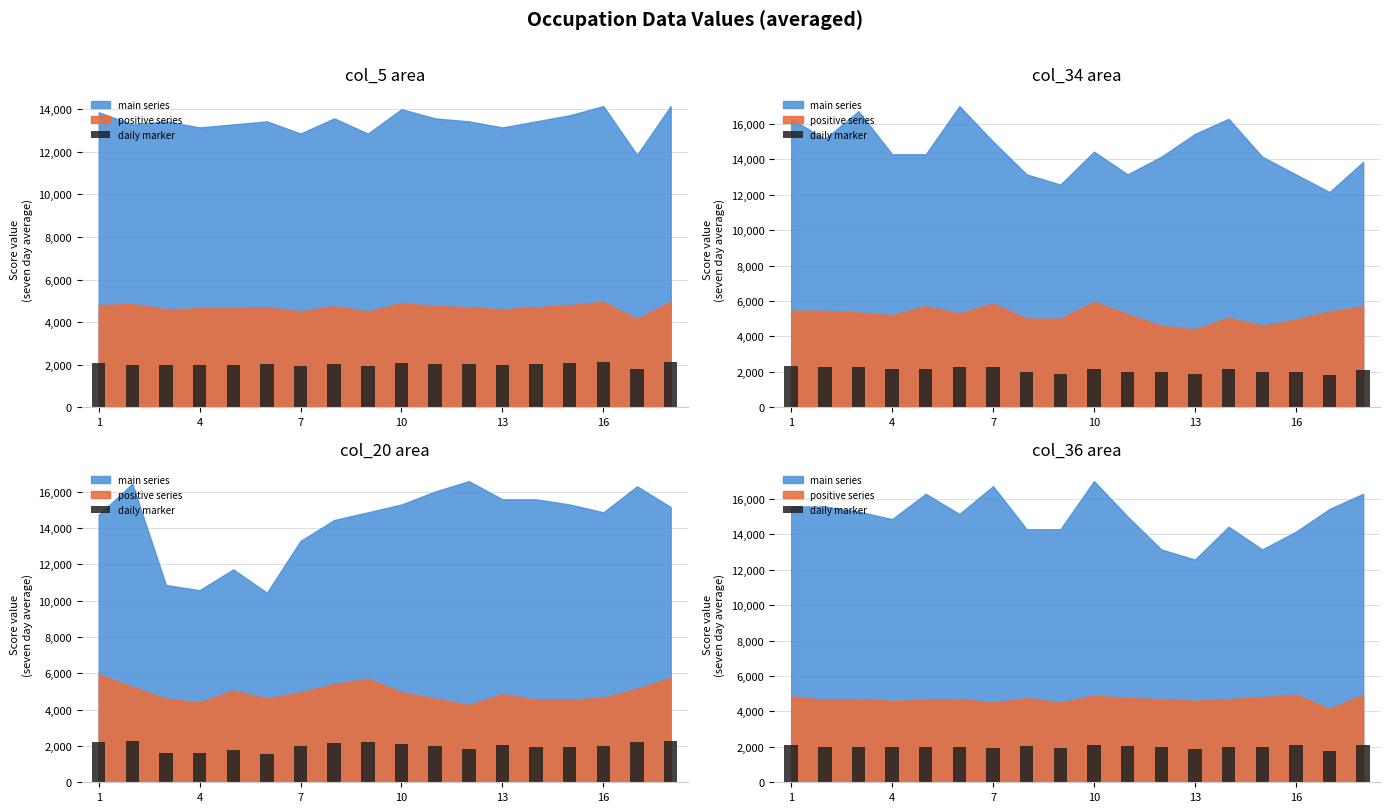

What is the change in value from 7 to 13?

-21.8